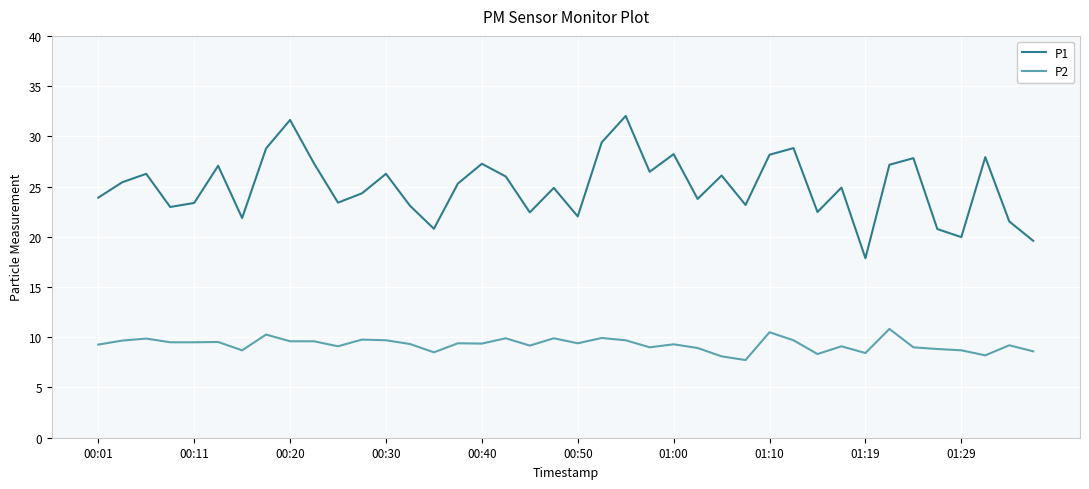

What are all the series names shown in the legend?

P1, P2